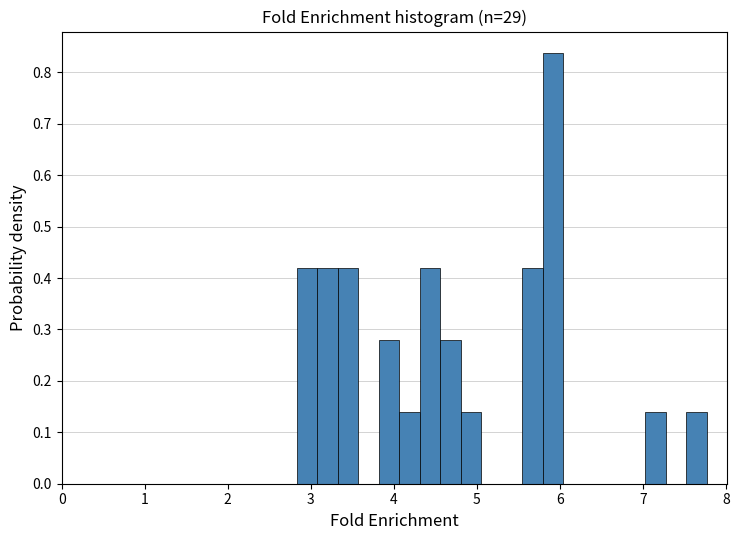

Around what value on the x-axis is the tallest bar? Give the approximate position of its centre, as read against the axis.

5.9